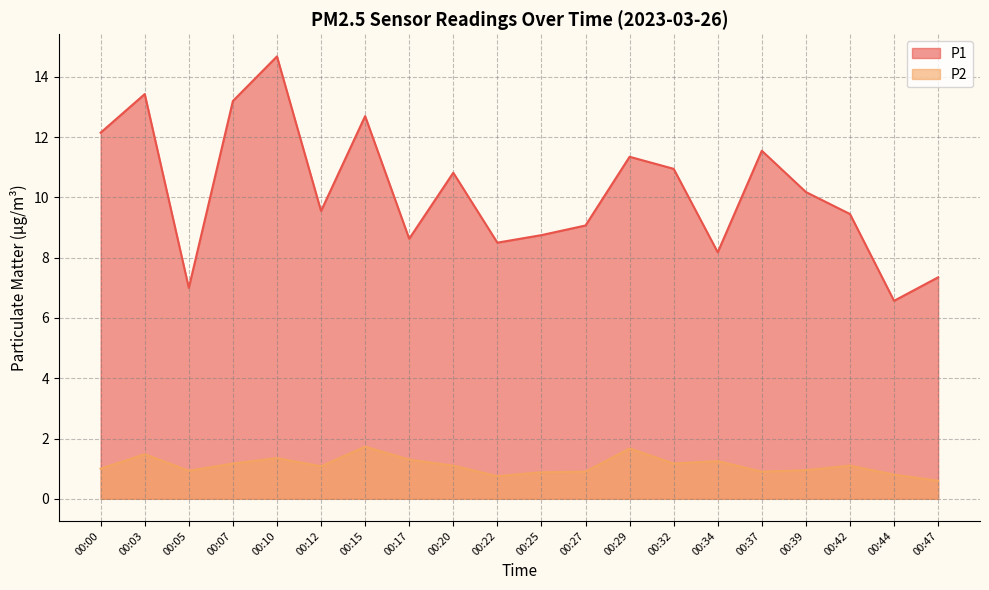

At which label does P2 reach its peak?

00:15